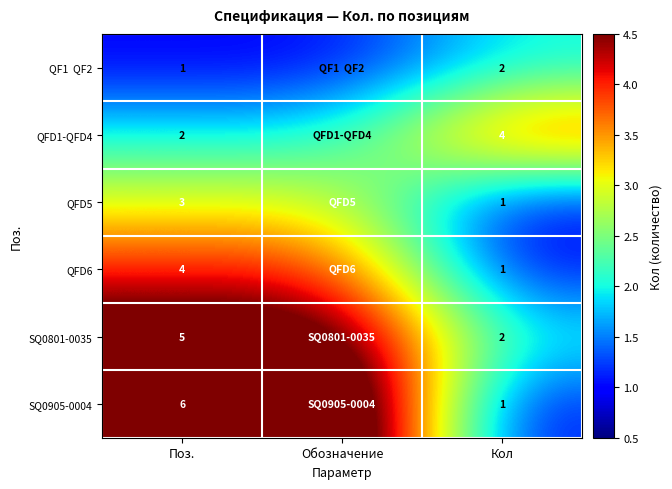

The value of QFD5 at Поз. is 5. True or false?

False